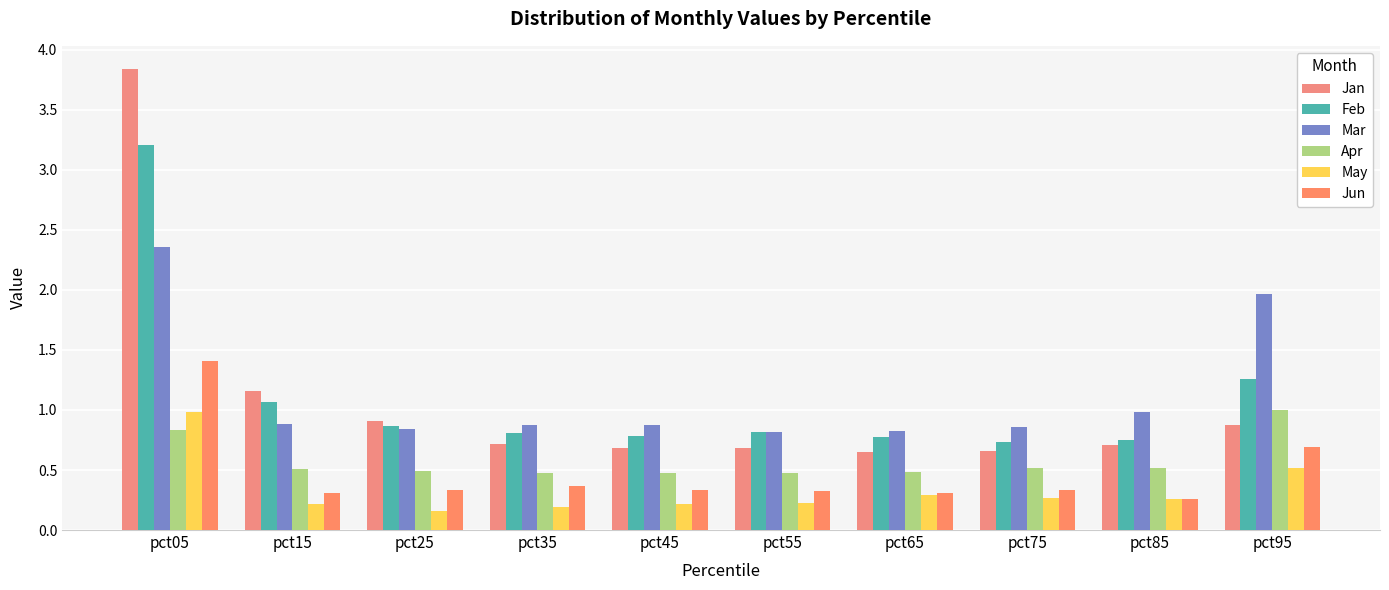

Which series has the largest range (max minus min)?

Jan